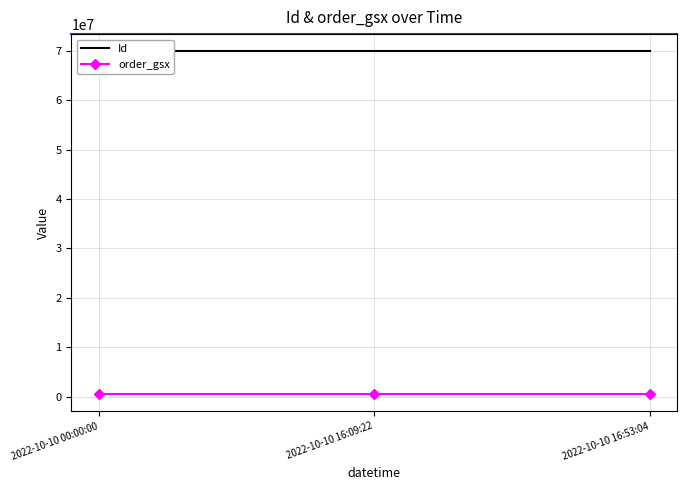

At 2022-10-10 16:09:22, list the series in order from largest to smallest.

Id, order_gsx